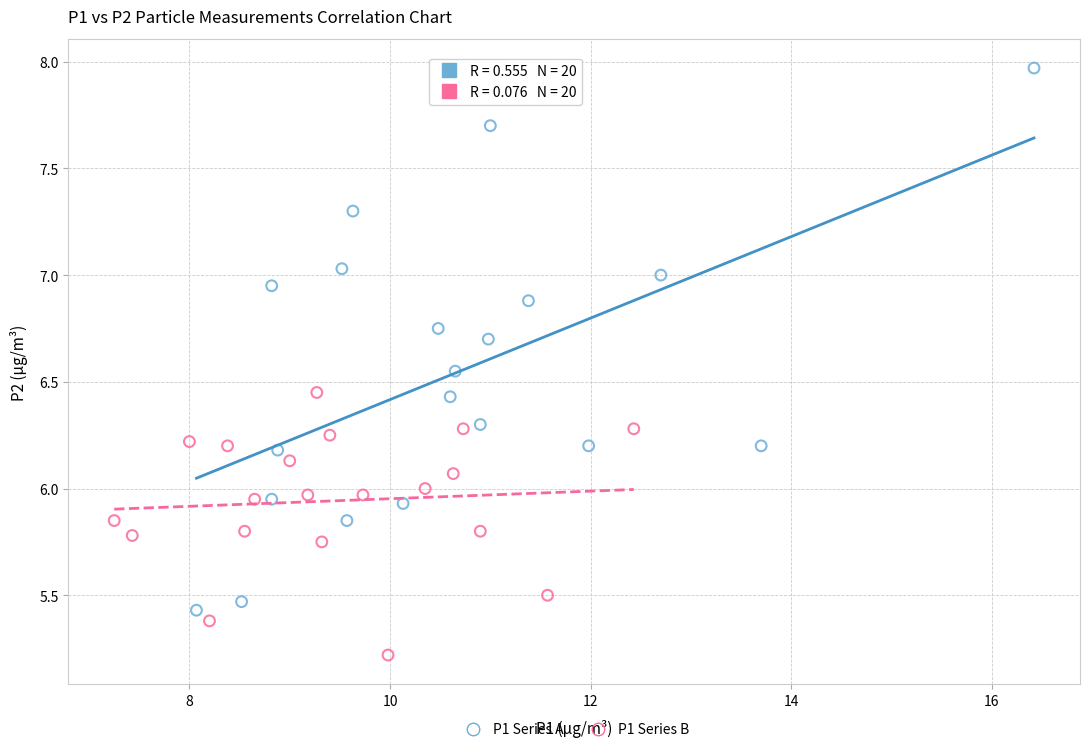

Which series reaches the maximum Y coordinate?

P1 Series A